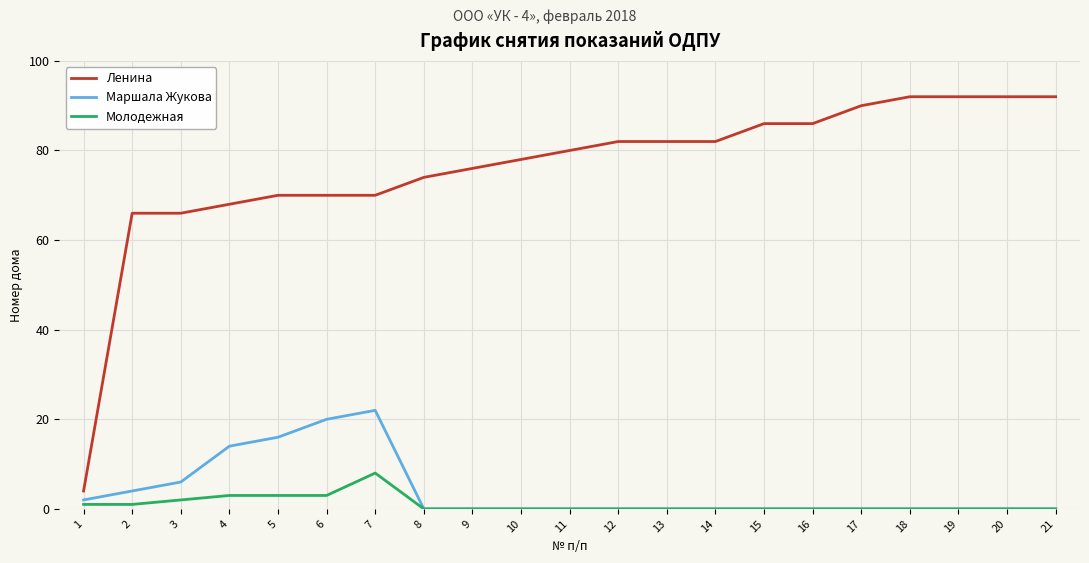

How many lines are shown in the chart?

3